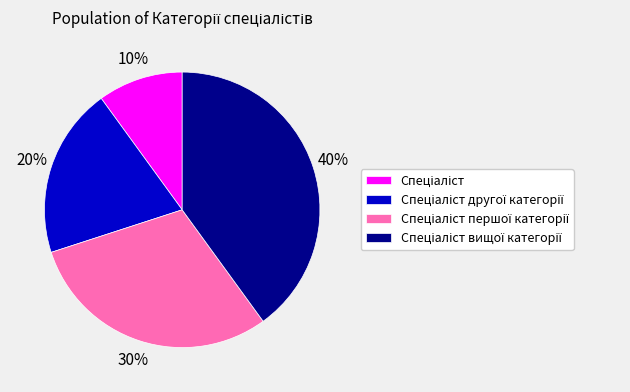

To the nearest percent, what is the average slice percentage?

25%